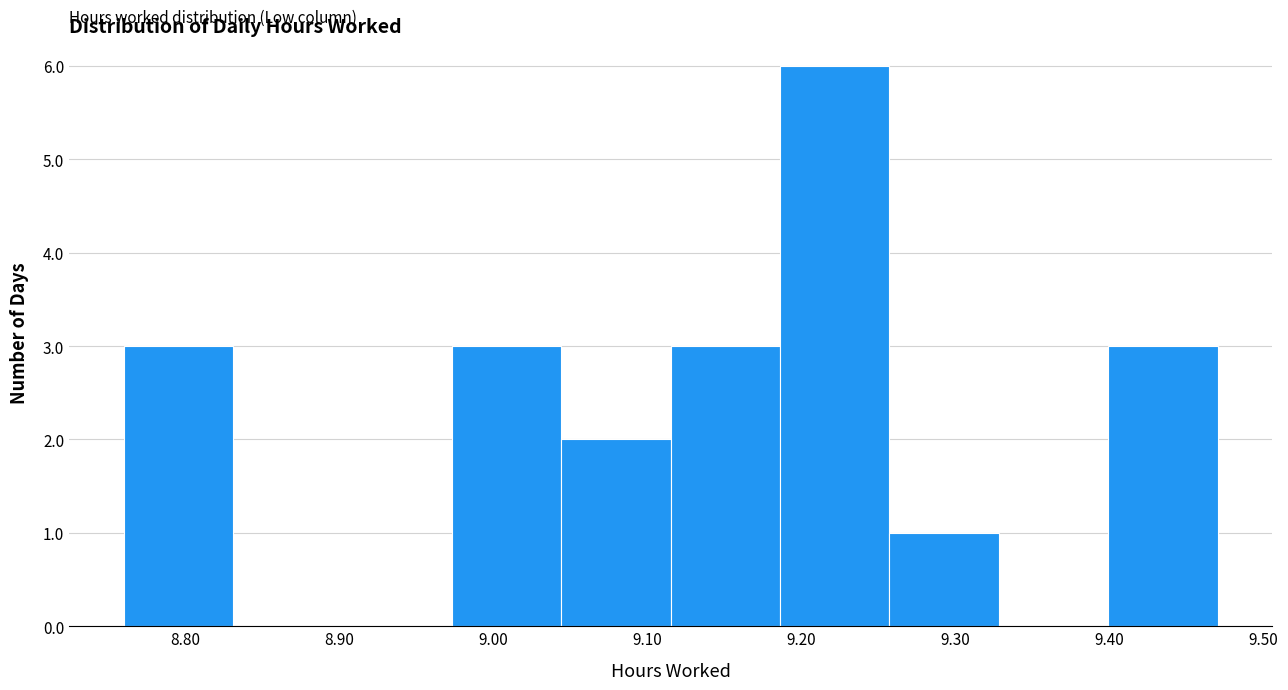

Which range on the x-axis has the tallest bar?

9.186 to 9.257